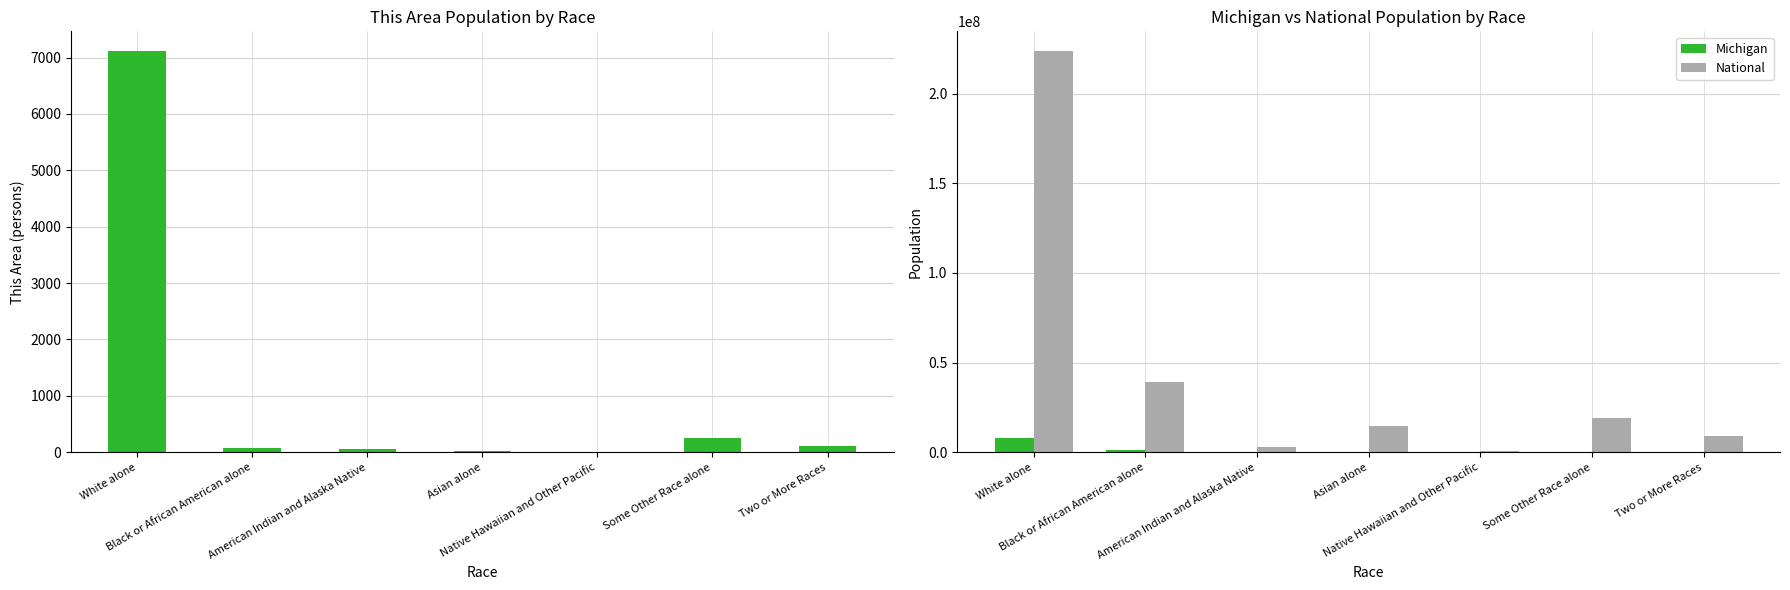

At how many categories does at least one series exceed 189449579?

1